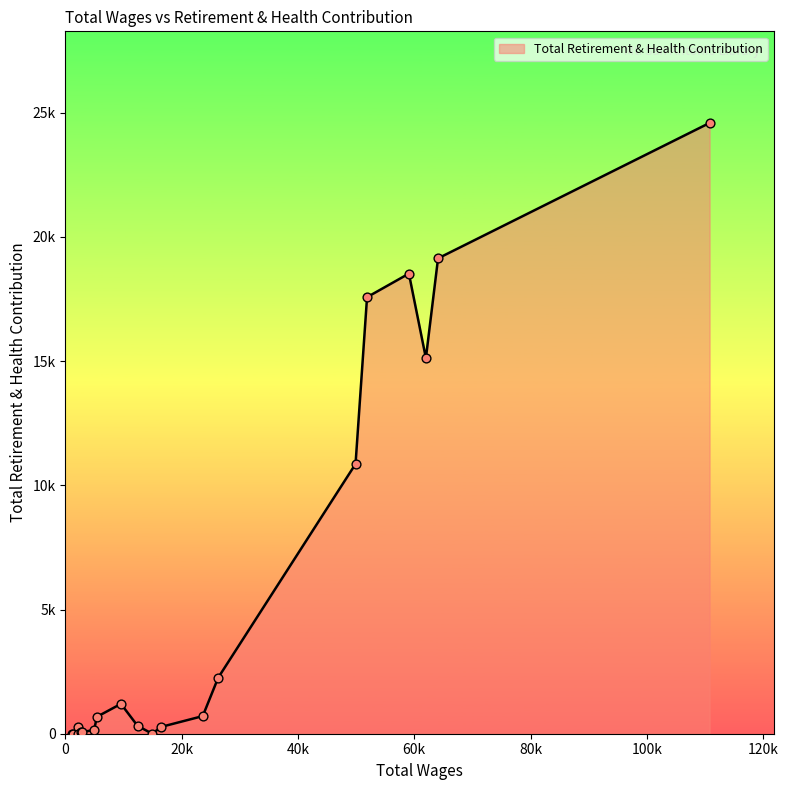

Does the chart have visible grid lines?

No